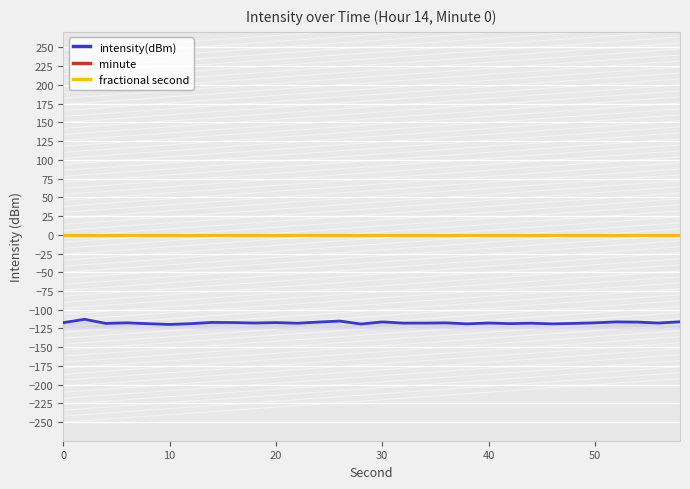

Which has a higher value, 30 or 50?

30